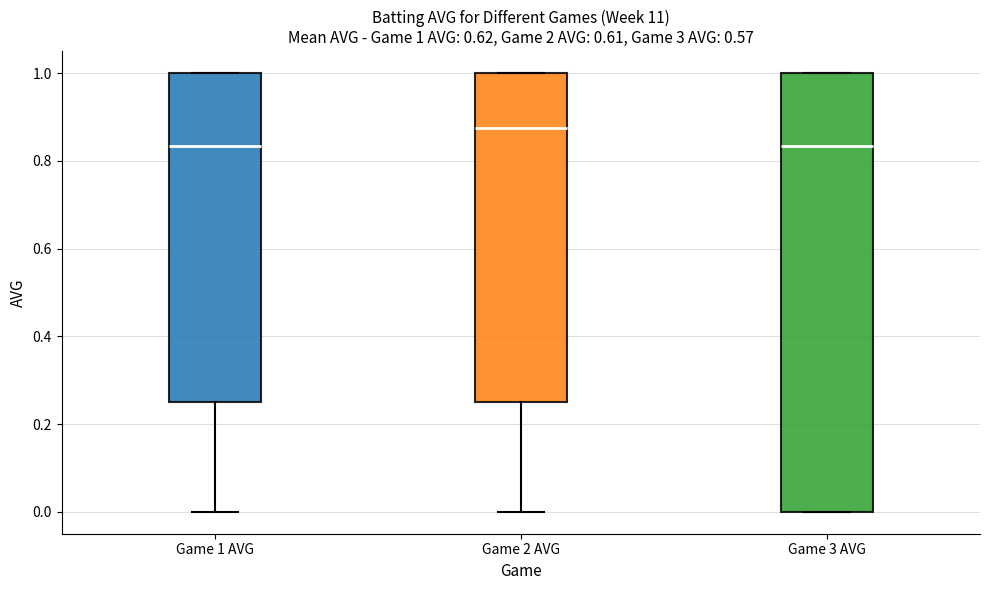

Which box has the highest median line?

Game 2 AVG